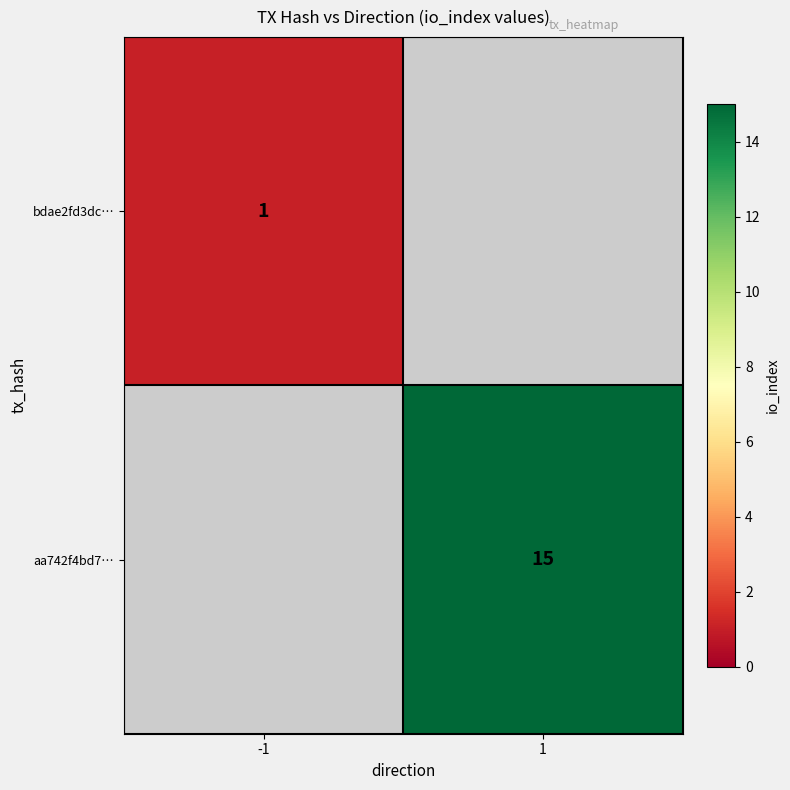

Is it true that aa742f4bd7… equals 8 at 1?

False